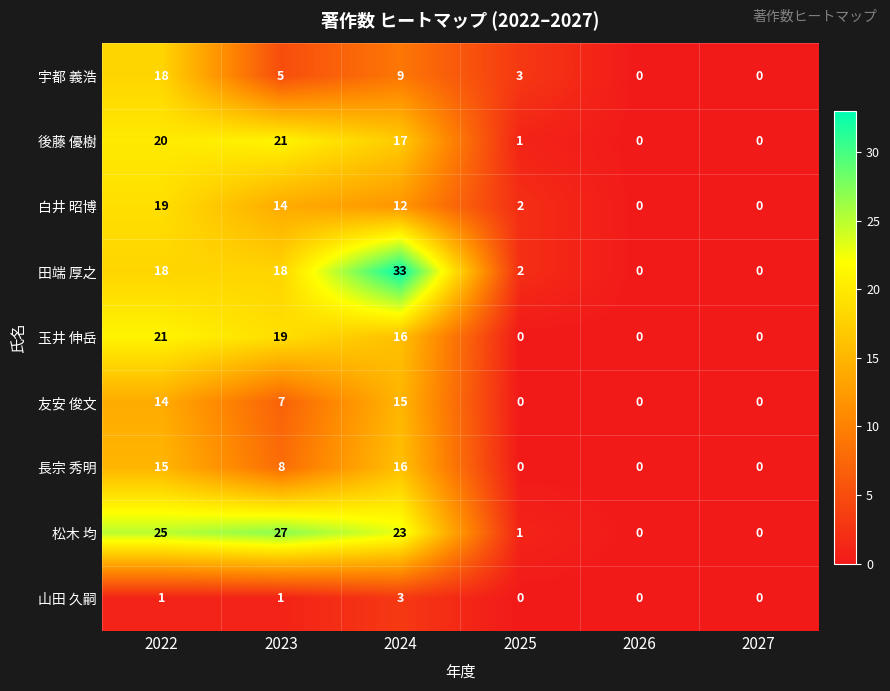

What is the maximum value for 宇都 義浩?

18